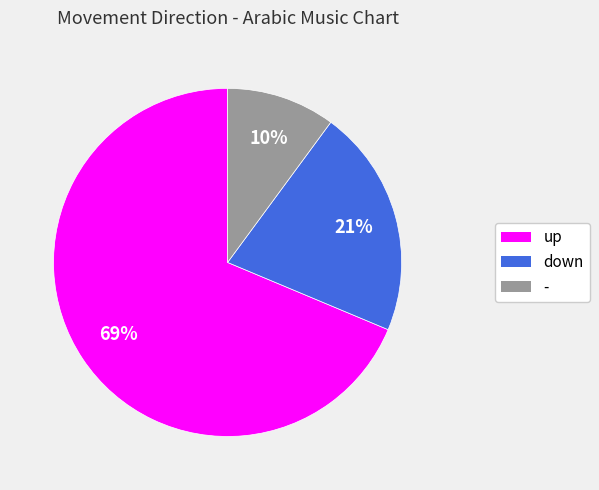

Rank the categories by value from lowest to highest.

-, down, up